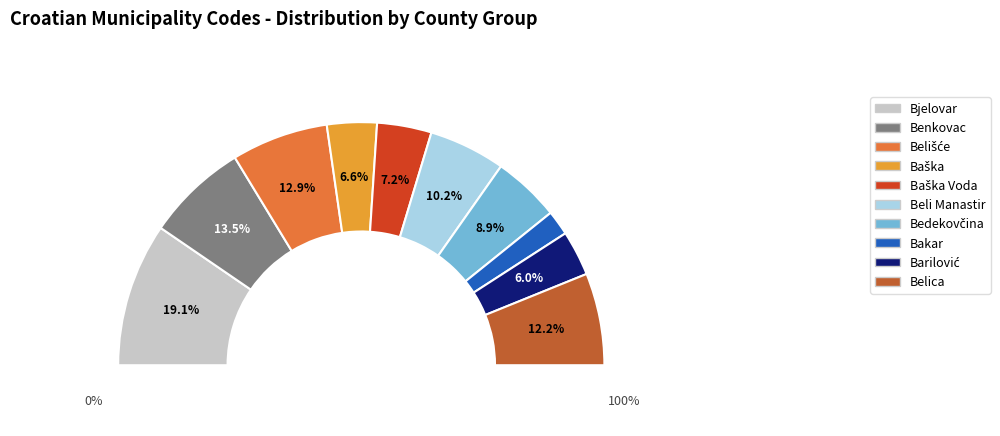

Which slice is the largest?

Bjelovar